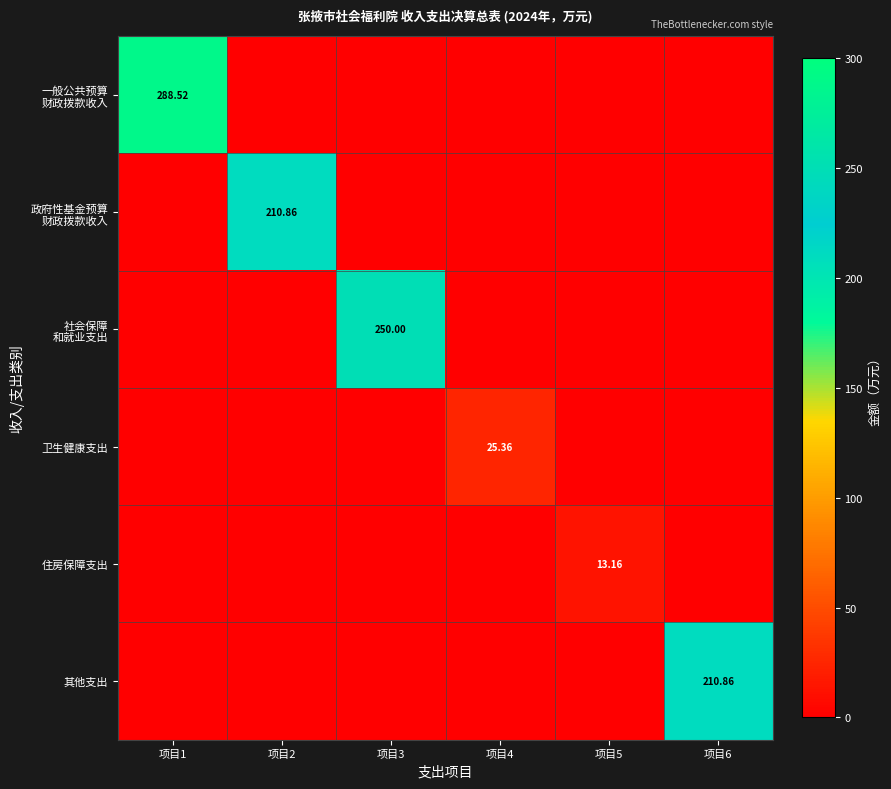

What is the difference between the maximum and minimum values in the 政府性基金预算 财政拨款收入 series?

210.9